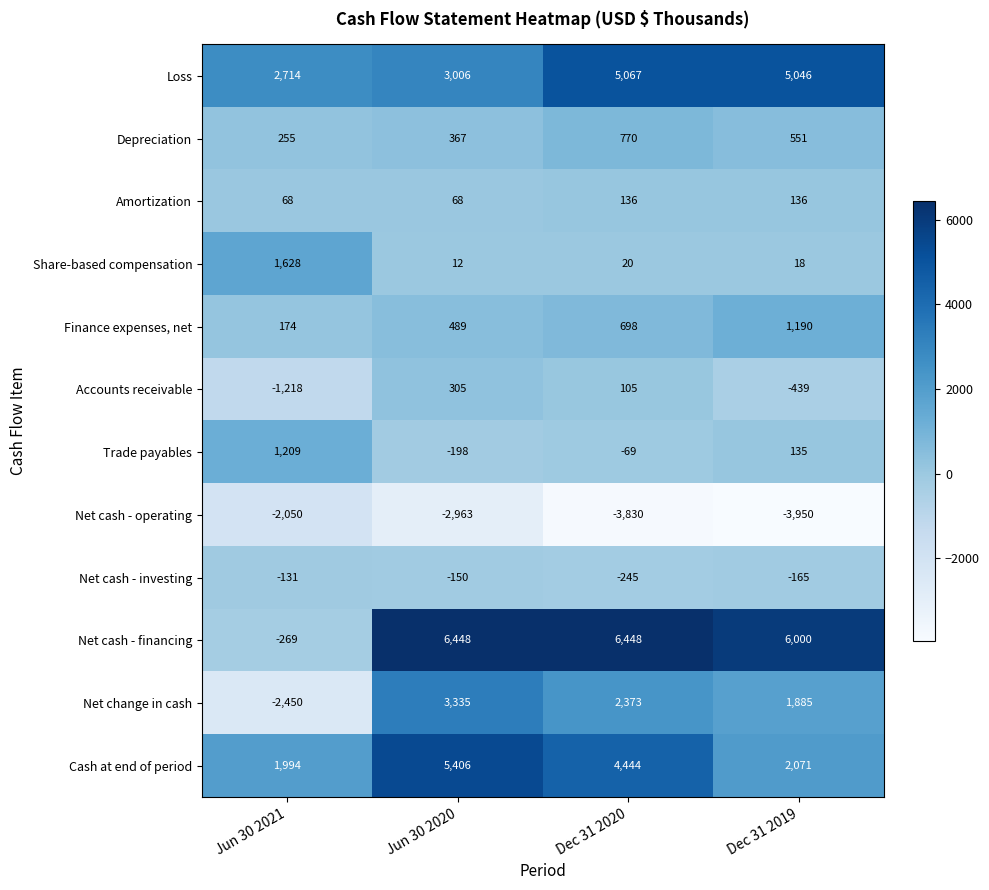

How many data points does each series have?

4